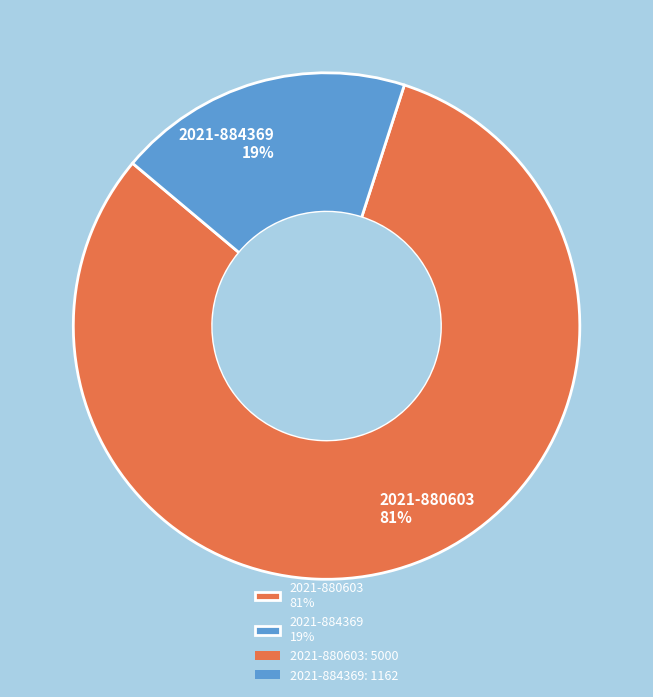

To the nearest percent, what is the average slice percentage?

50%